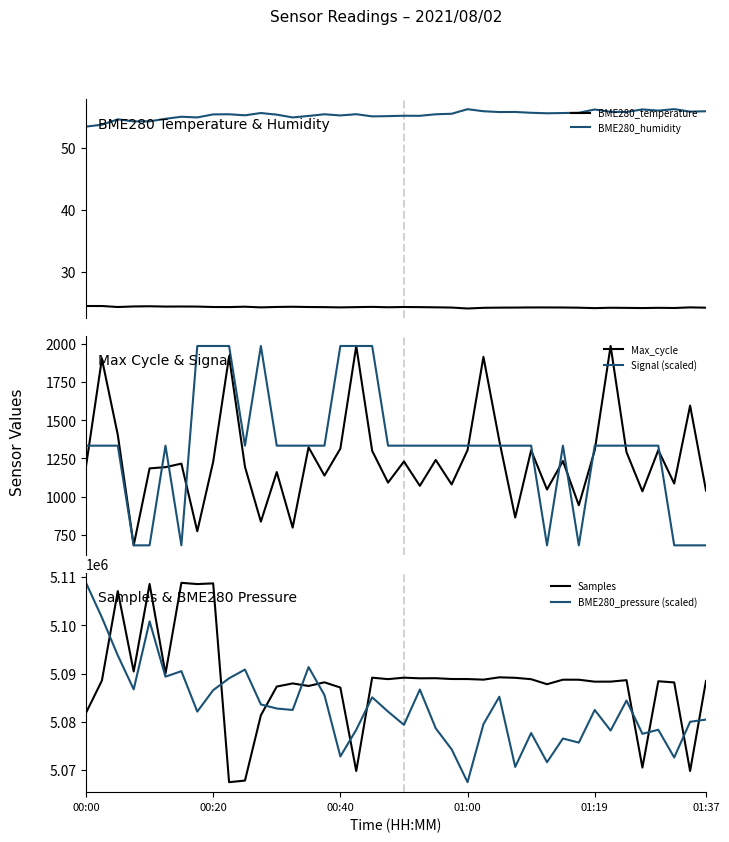

Between 13 and 23, which series saw the biggest shift?

BME280_pressure (scaled)